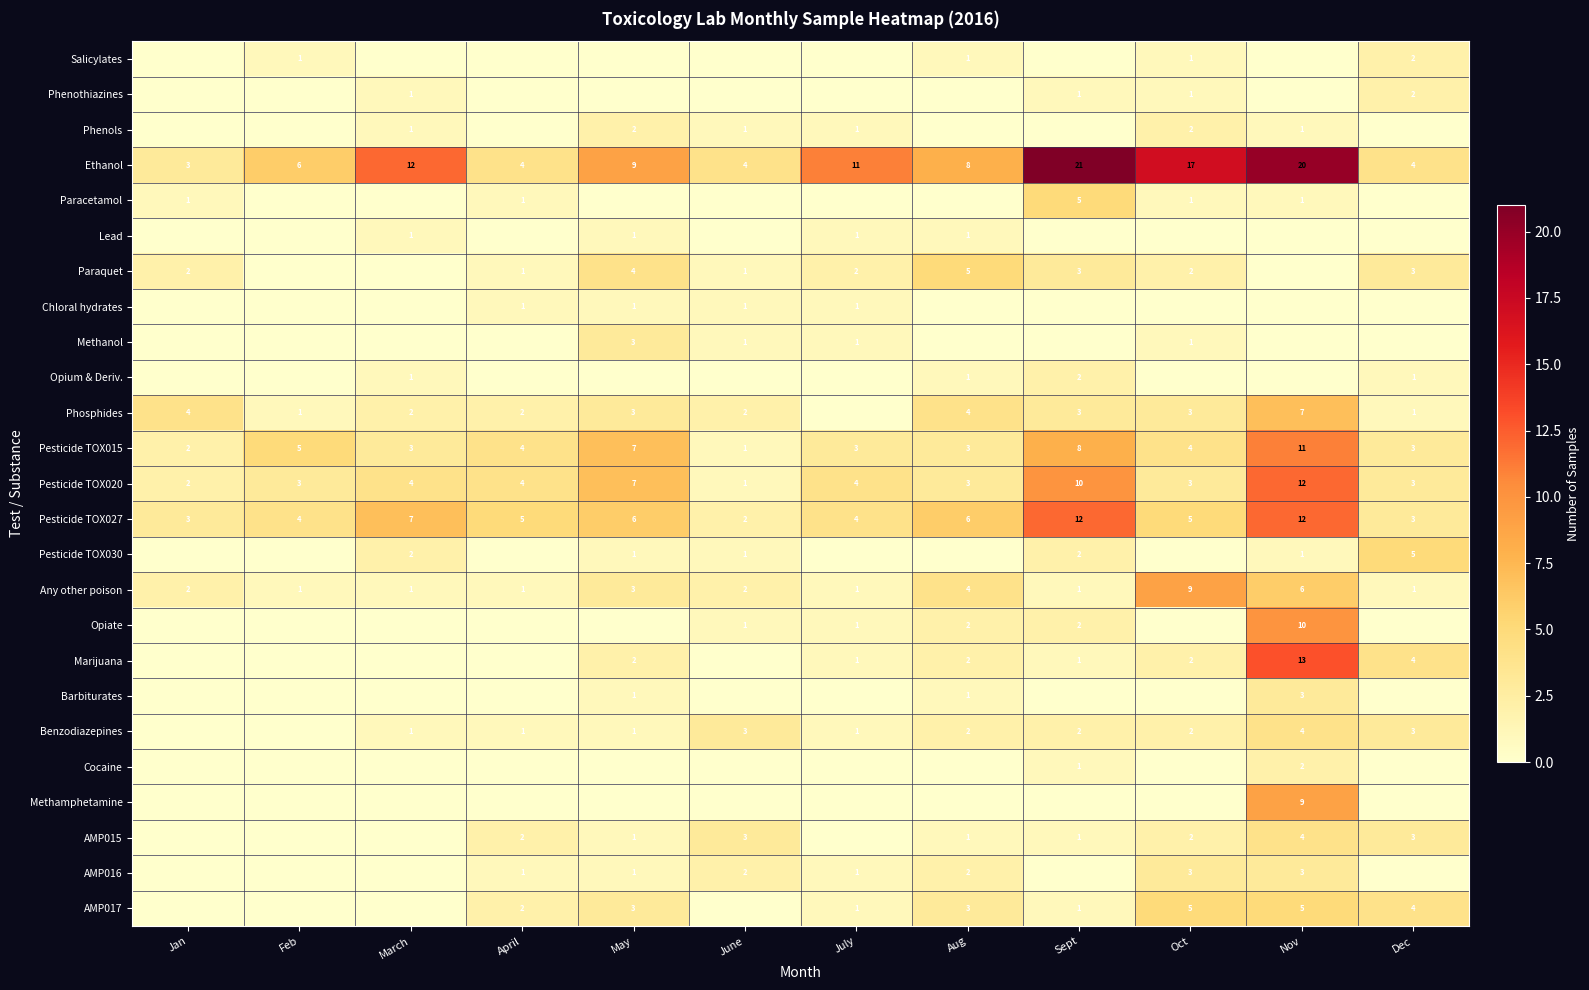

What is the total value across all series at March?

36